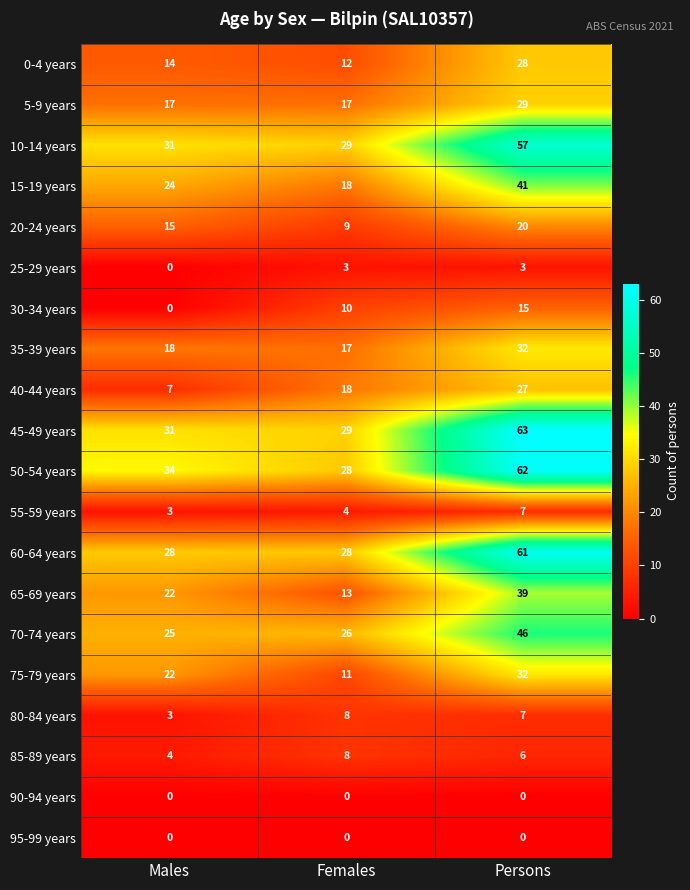

What is the average value of the 0-4 years series?

18